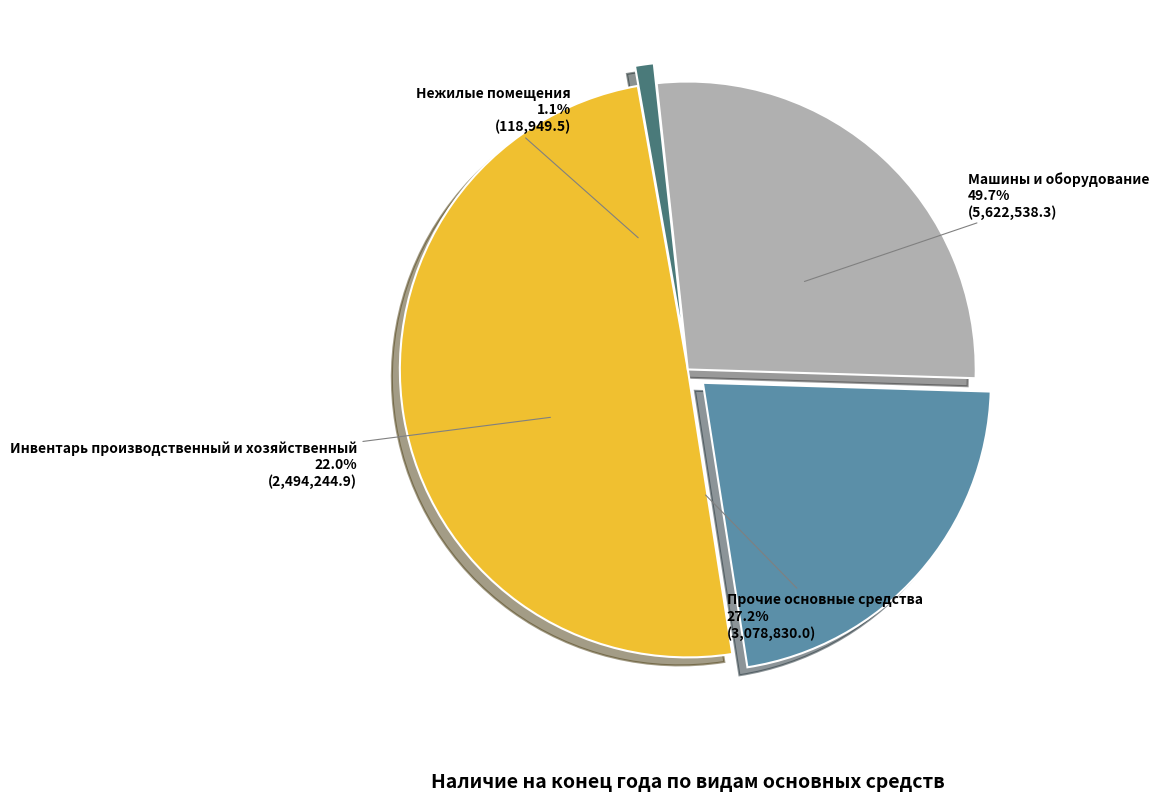

Combined, do Машины и оборудование and Нежилые помещения account for over 50%?

Yes